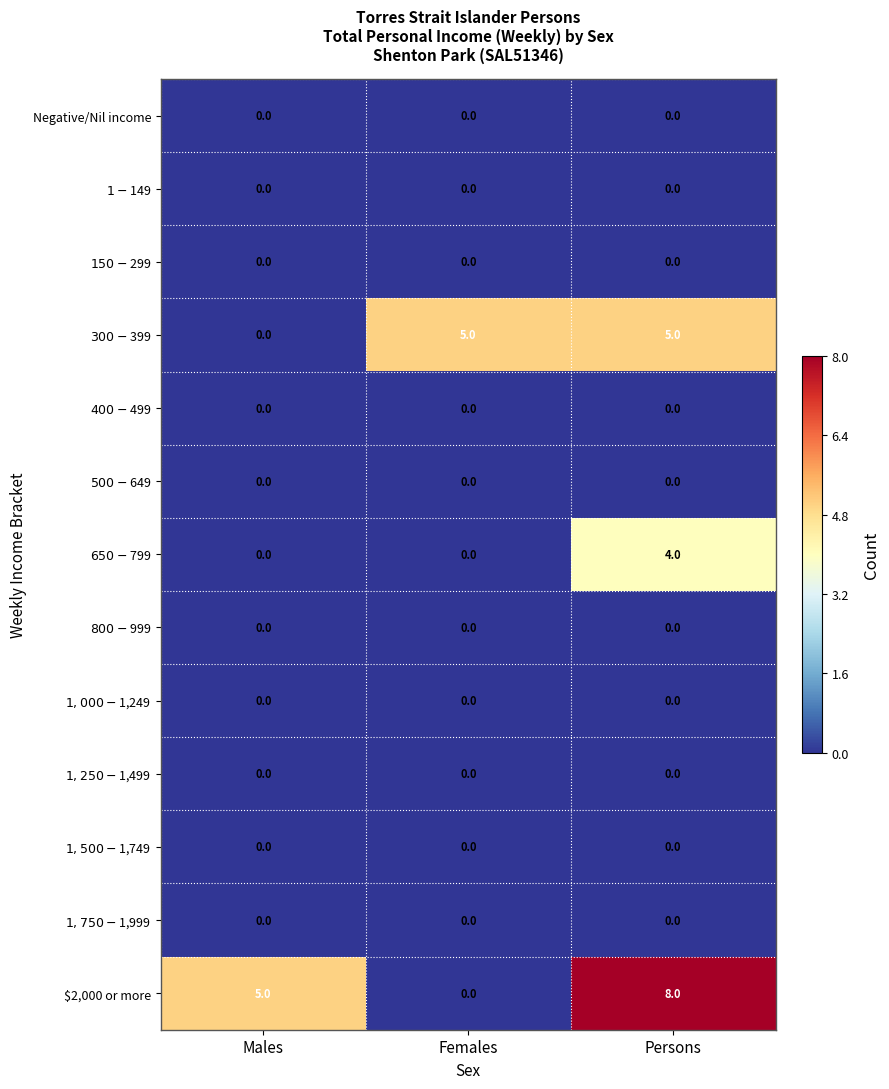

Is it true that $2,000 or more equals 0 at Females?

True